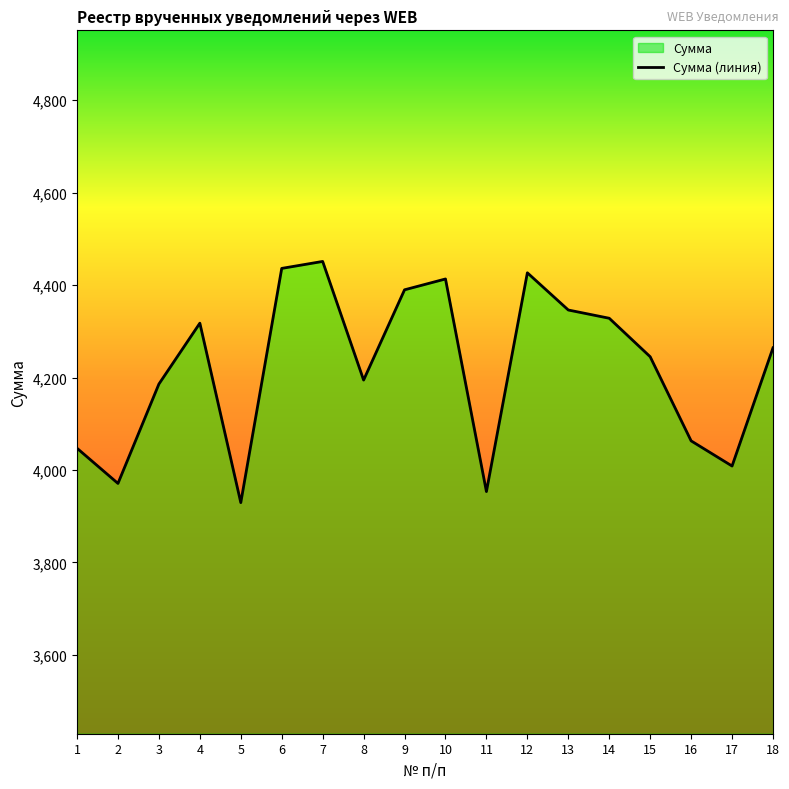

List the labels in order of value, largest first.

7, 6, 12, 10, 9, 13, 14, 4, 18, 15, 8, 3, 16, 1, 17, 2, 11, 5